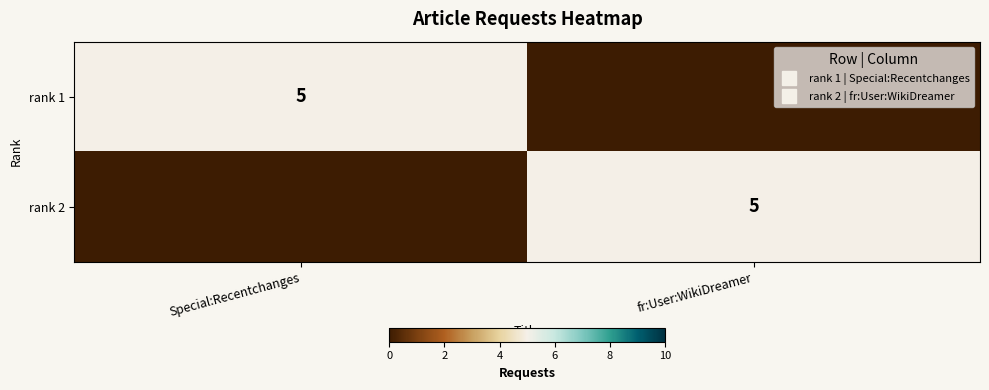

True or false: rank 2 has a value of 8 at fr:User:WikiDreamer.

False